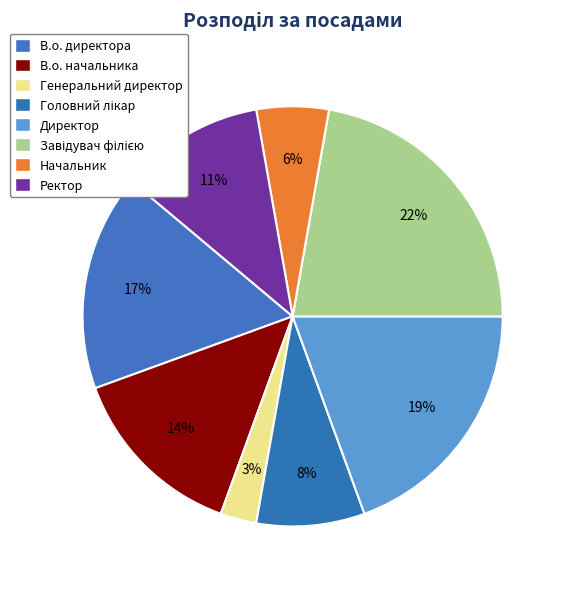

How many segments does this pie chart have?

8